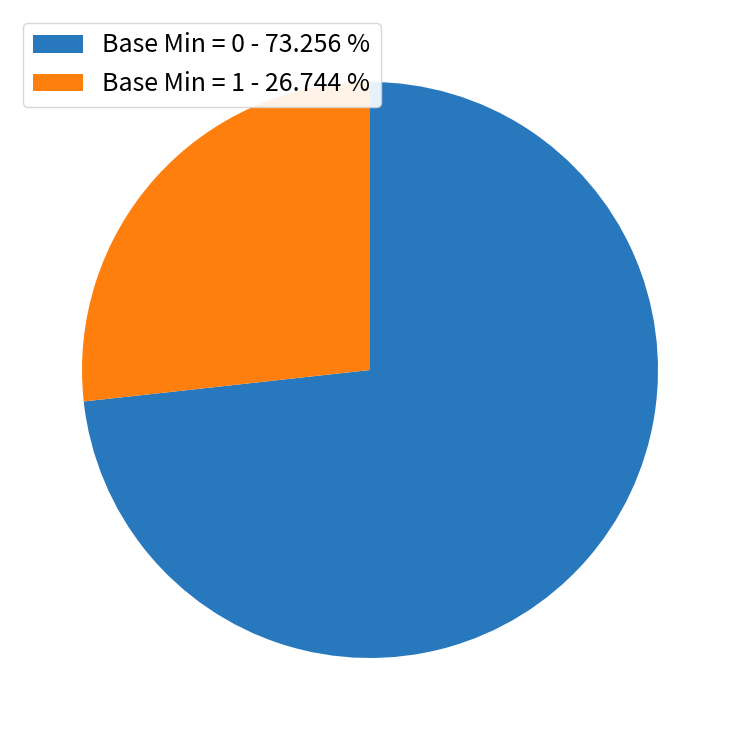

How many segments does this pie chart have?

2